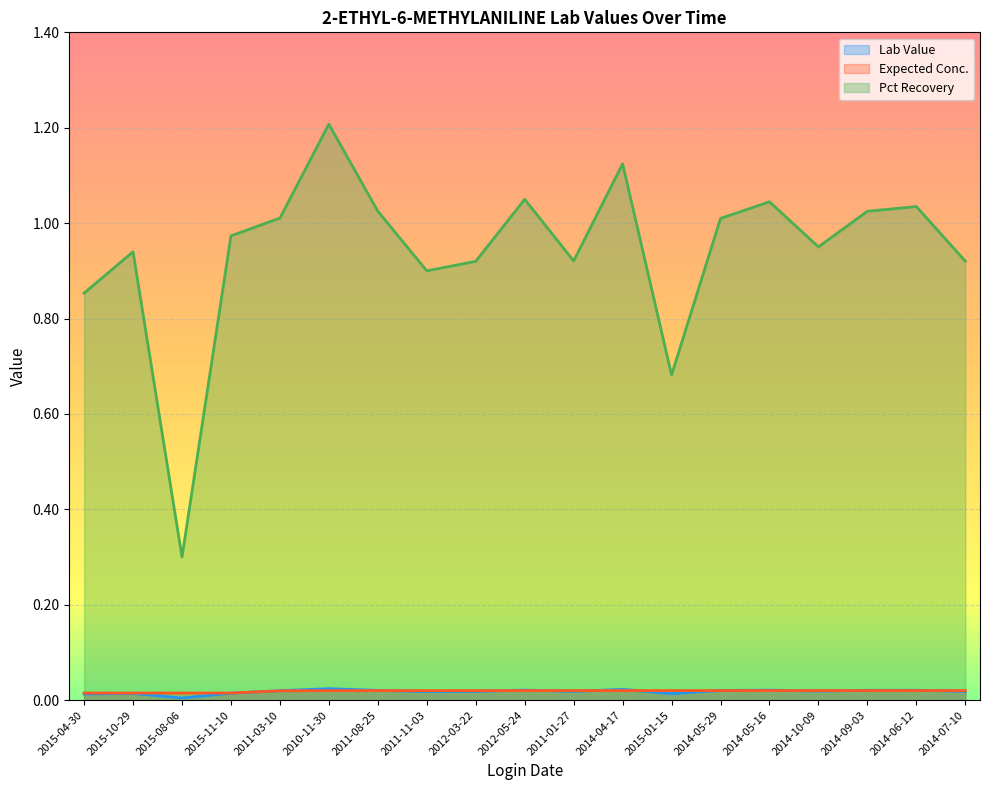

What is the sum of all Expected Conc. values?

0.4